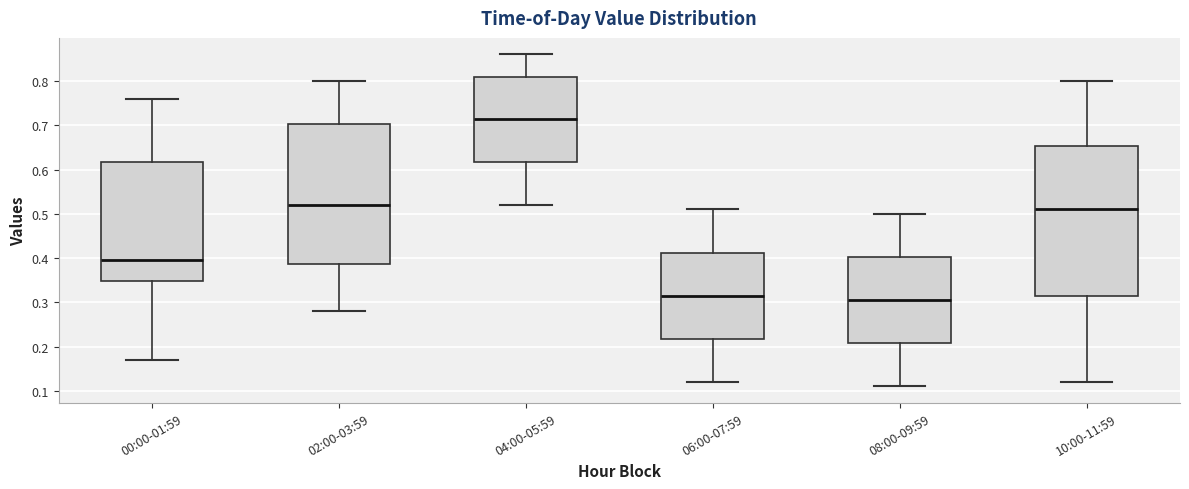

Where is the upper edge of the box for 10:00-11:59 on the y-axis? The values are not printed on the chart, so give them approximately, as read against the axis.

0.65